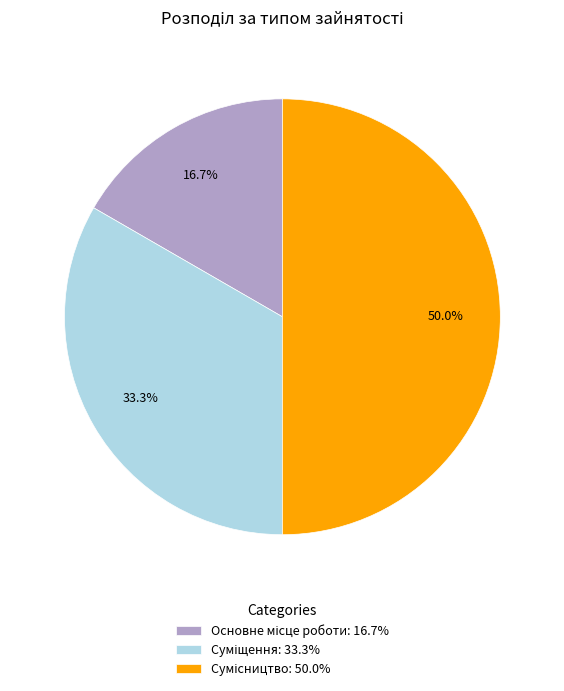

What is the smallest slice in the pie chart?

Основне місце роботи